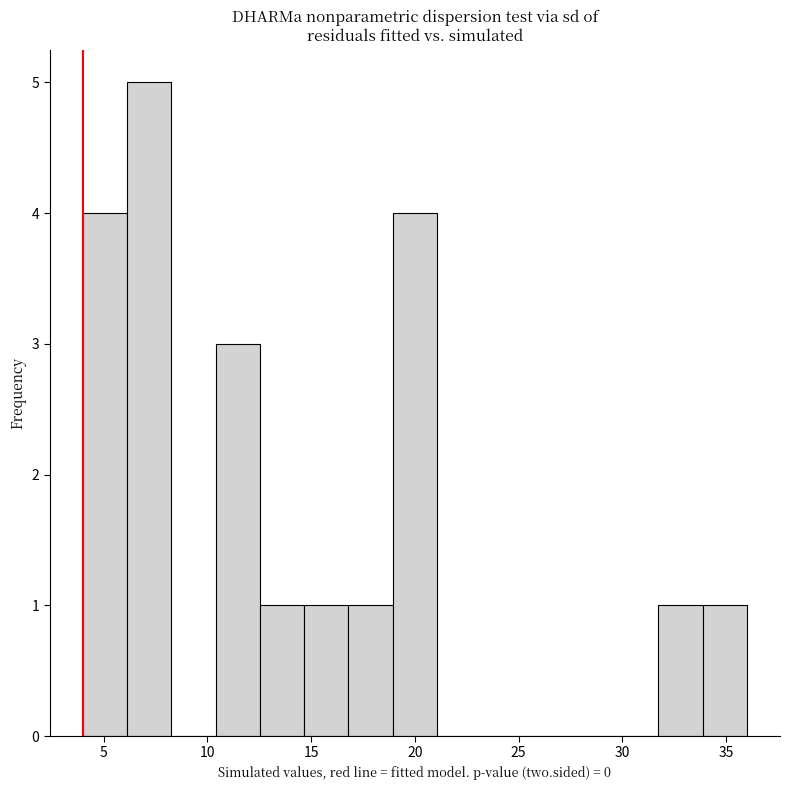

Reading left to right, transcribe this chart: for each bar, give the range it covers on the x-axis and its height. Neither the bar edges nor the heights are printed on the chart, so give them approximately, as read against the axes.

4.0 to 6.0: 4
6.0 to 8.5: 5
8.5 to 10.5: 0
10.5 to 12.5: 3
12.5 to 14.5: 1
14.5 to 17.0: 1
17.0 to 19.0: 1
19.0 to 21.0: 4
21.0 to 23.0: 0
23.0 to 25.5: 0
25.5 to 27.5: 0
27.5 to 29.5: 0
29.5 to 31.5: 0
31.5 to 34.0: 1
34.0 to 36.0: 1